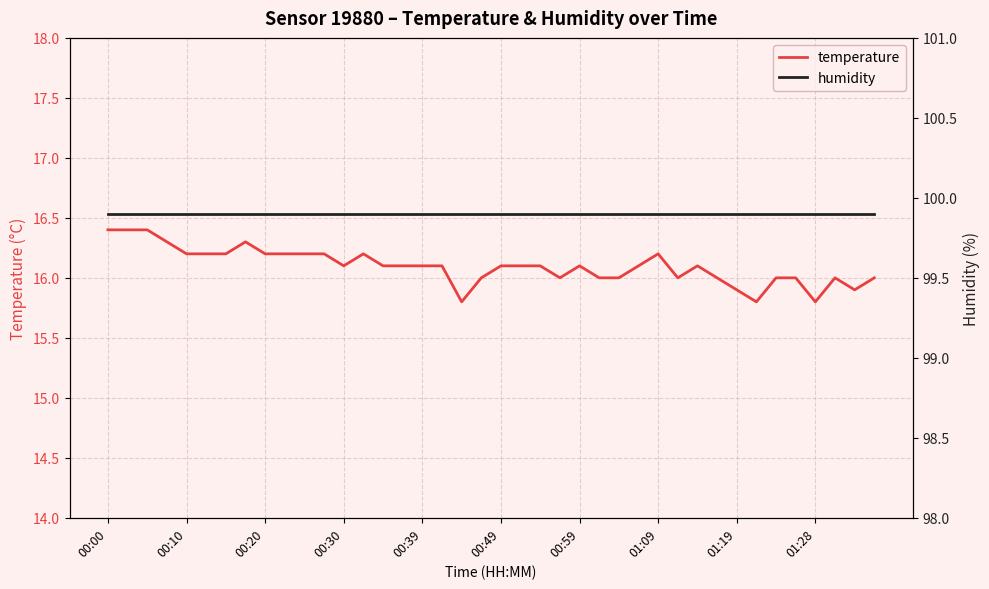

Read the humidity value at 37.

99.9